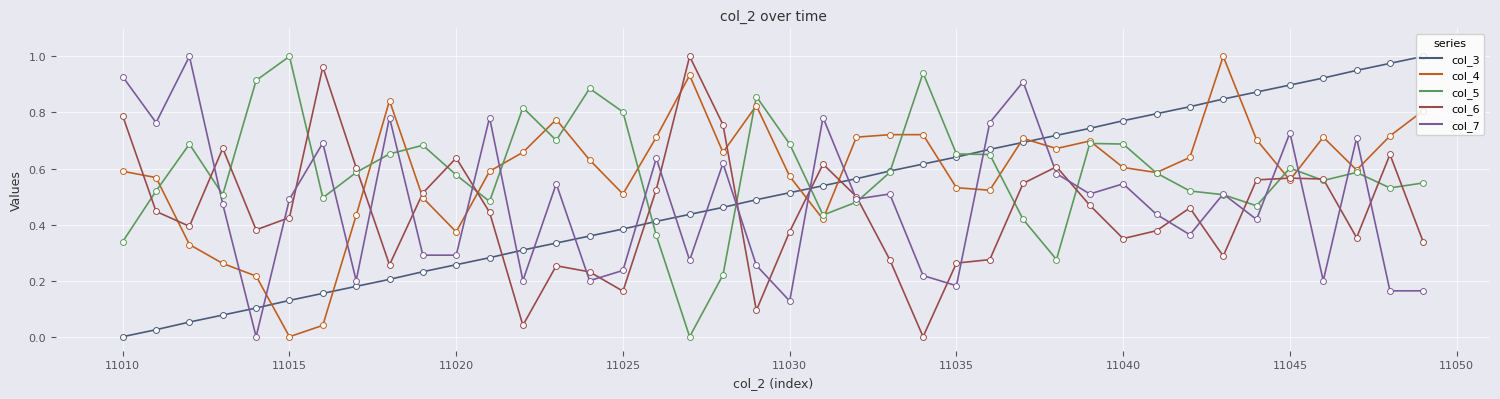

True or false: col_3 and col_6 cross at least once.

True